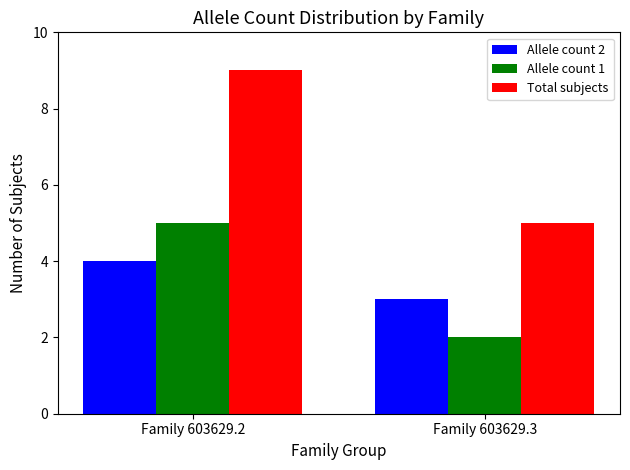

What is the sum of the Allele count 2 values at Family 603629.3 and Family 603629.2?

7